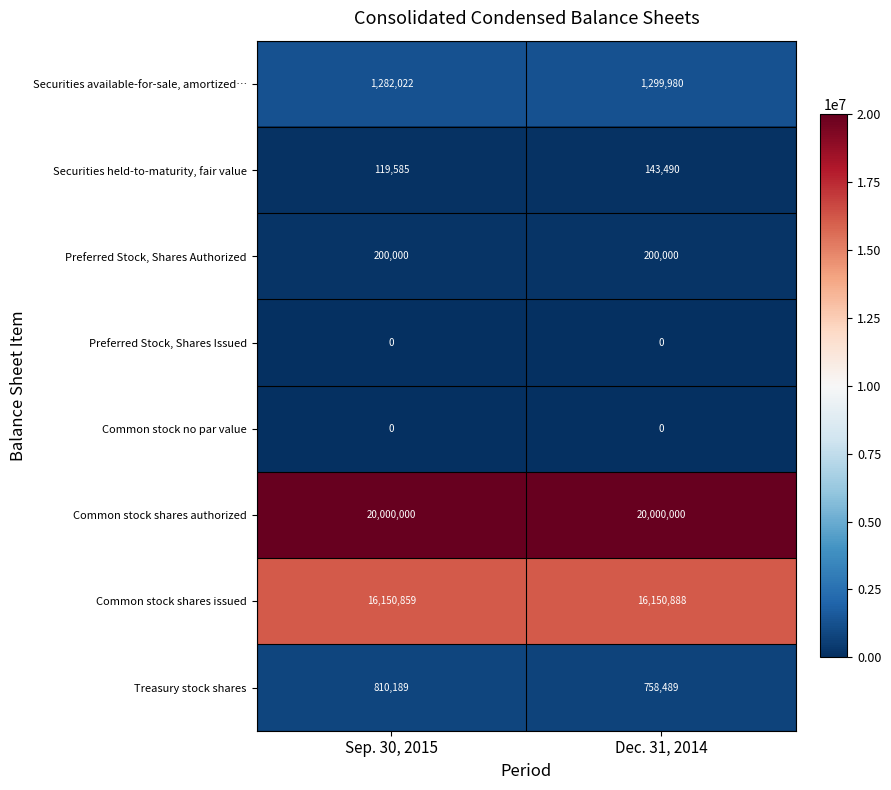

The Common stock shares issued series shows 16150888 at Dec. 31, 2014. True or false?

True